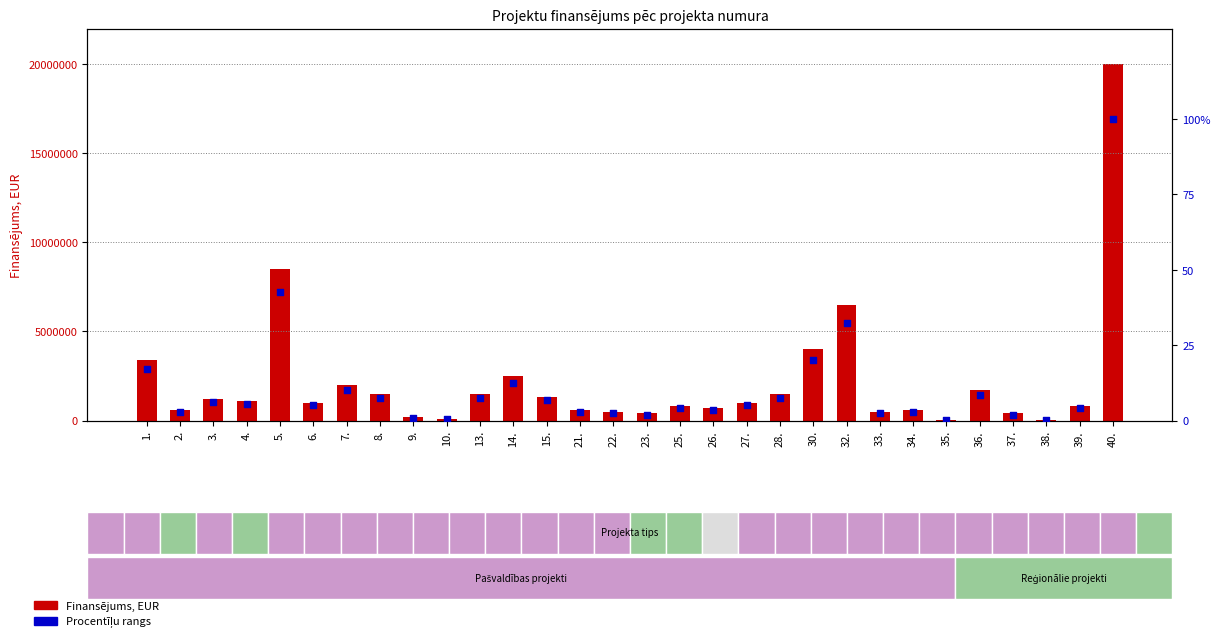

At which category is the sum across all series the highest?

40.